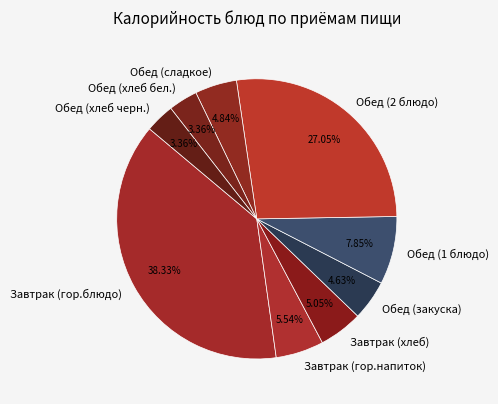

What percentage is NOT represented by Обед (сладкое)?

95.2%